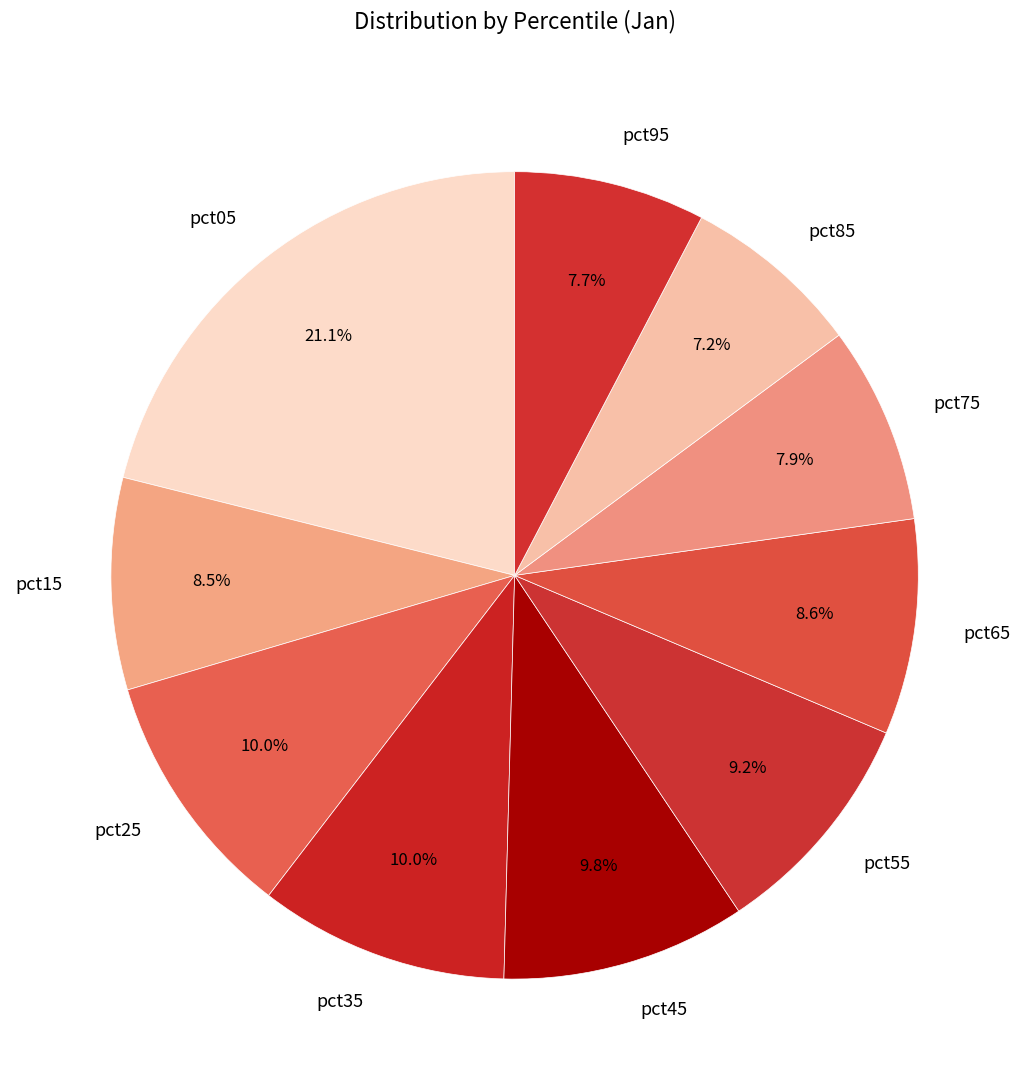

Is it true that pct75 is 8% of the pie?

True